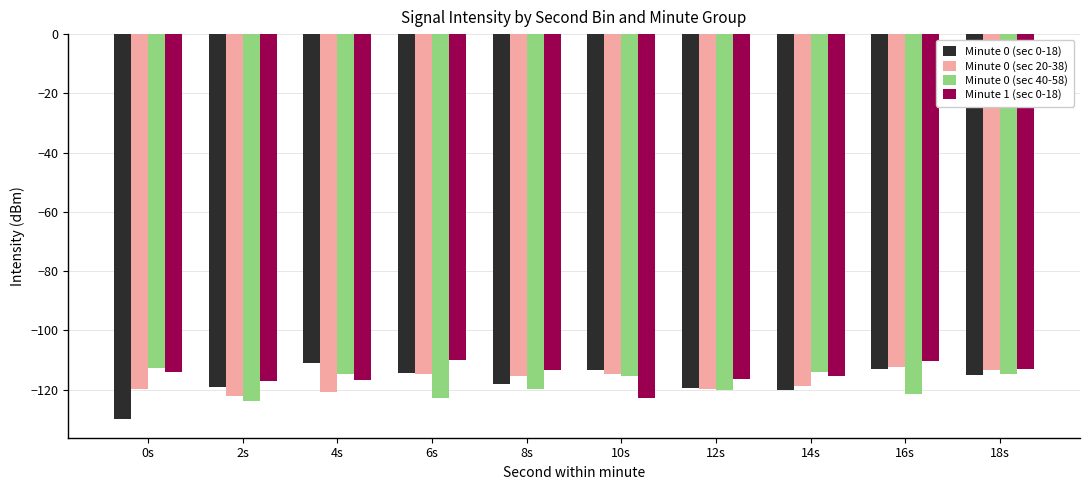

What is the spread (max minus min) of values at 12s?

3.7